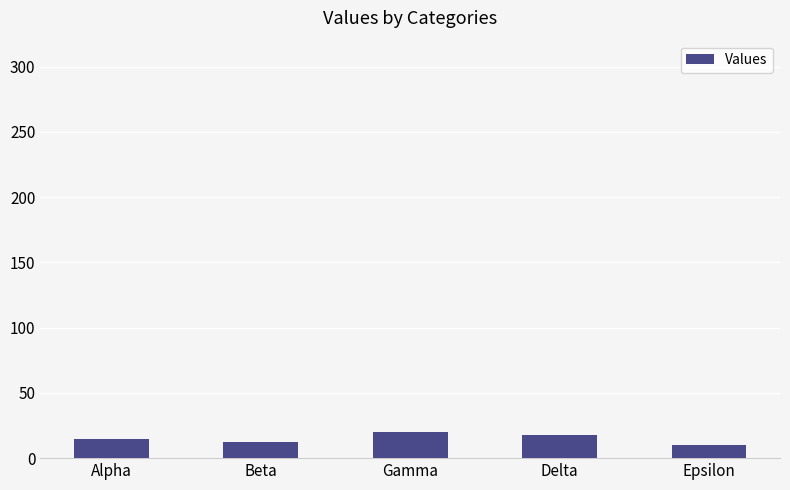

What is the maximum value shown in the chart?

20